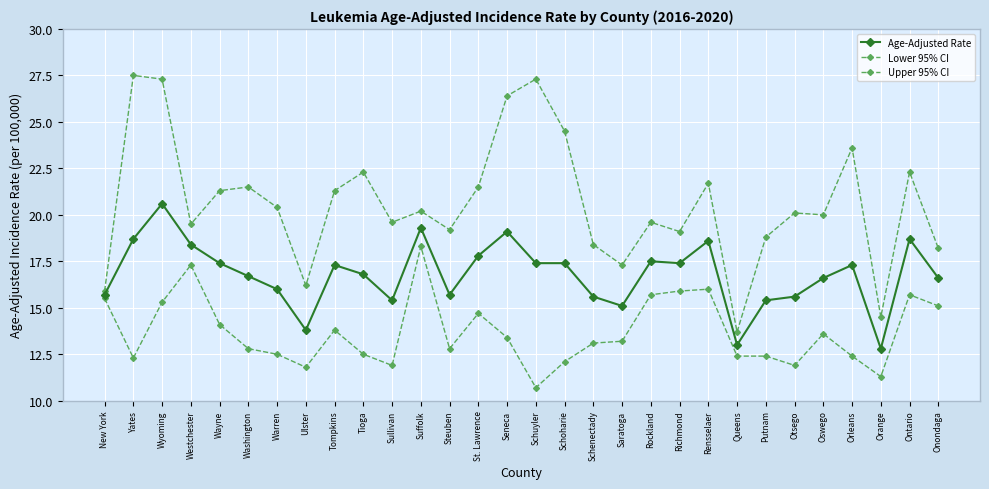

List the labels in order of Upper 95% CI value, smallest first.

Queens, Orange, New York, Ulster, Saratoga, Onondaga, Schenectady, Putnam, Richmond, Steuben, Westchester, Sullivan, Rockland, Oswego, Otsego, Suffolk, Warren, Wayne, Tompkins, Washington, St. Lawrence, Rensselaer, Tioga, Ontario, Orleans, Schoharie, Seneca, Wyoming, Schuyler, Yates